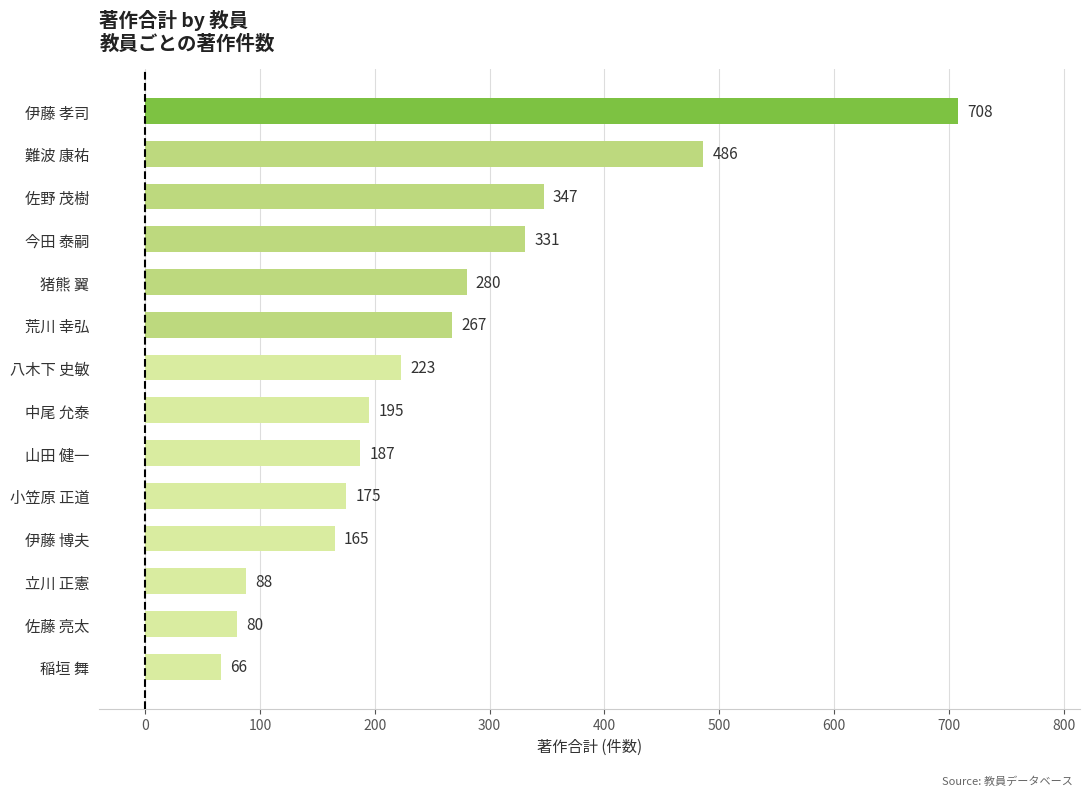

The value at 佐藤 亮太 is 80. True or false?

True